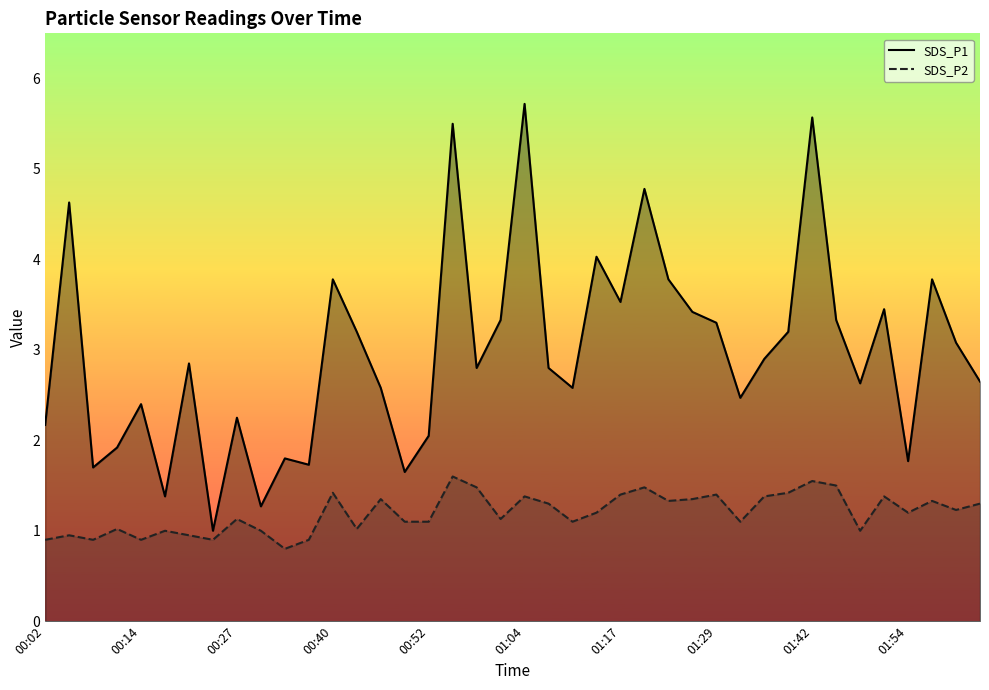

Rank the series by their average value, from lowest to highest.

SDS_P2, SDS_P1